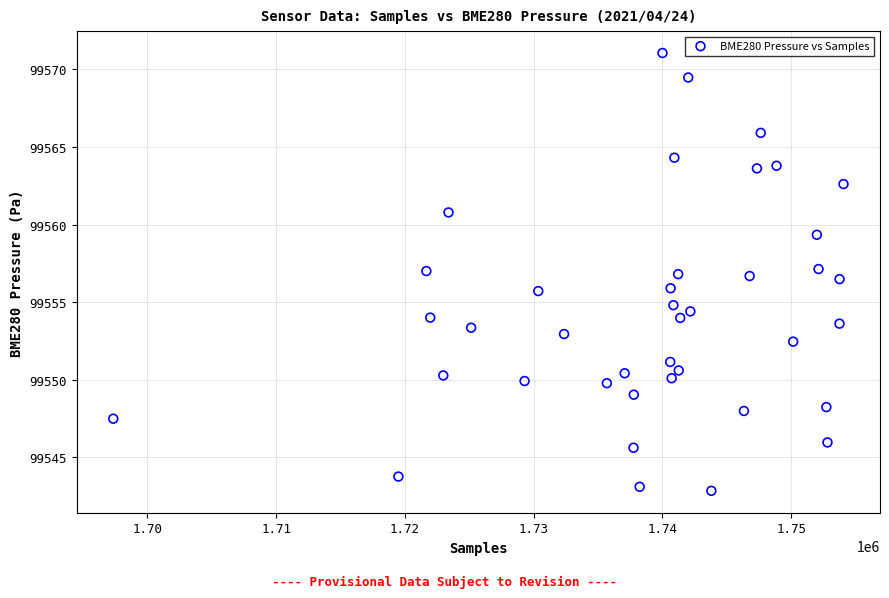

What is the range of Y values (max minus min)?

28.2